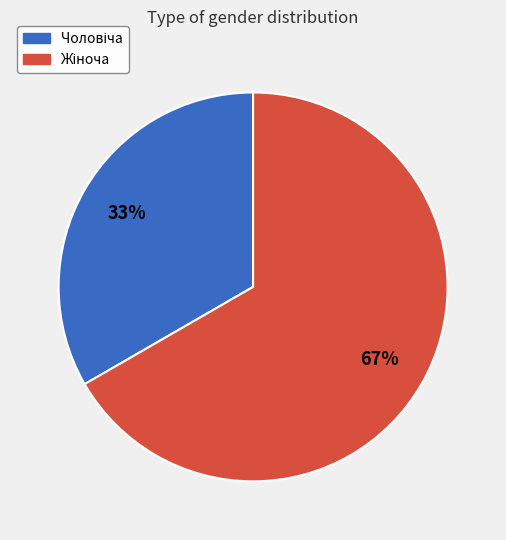

Is there a majority slice in this chart?

Yes